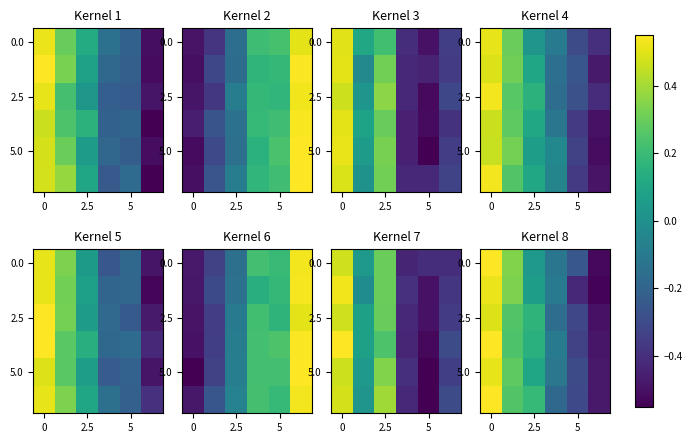

How many positive values does the 5.0 series have?

3